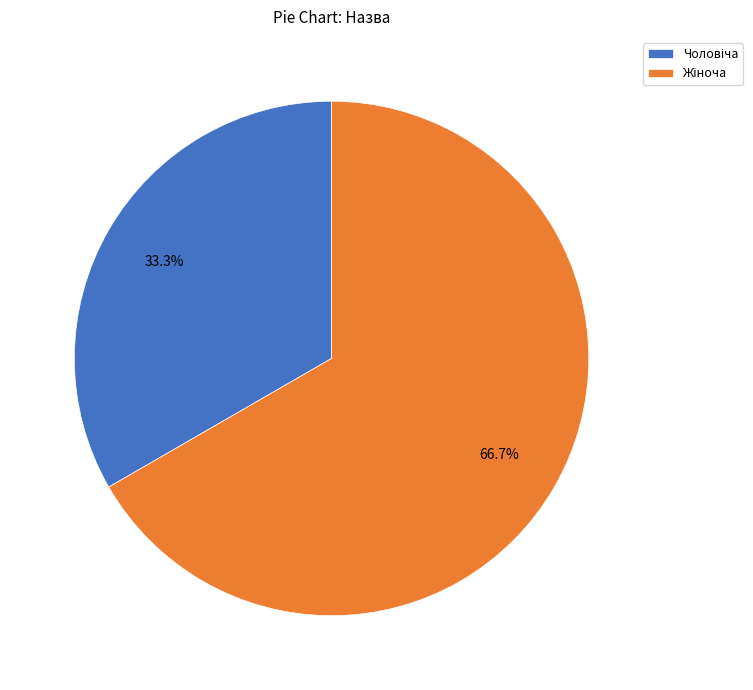

How many slices are in this pie chart?

2